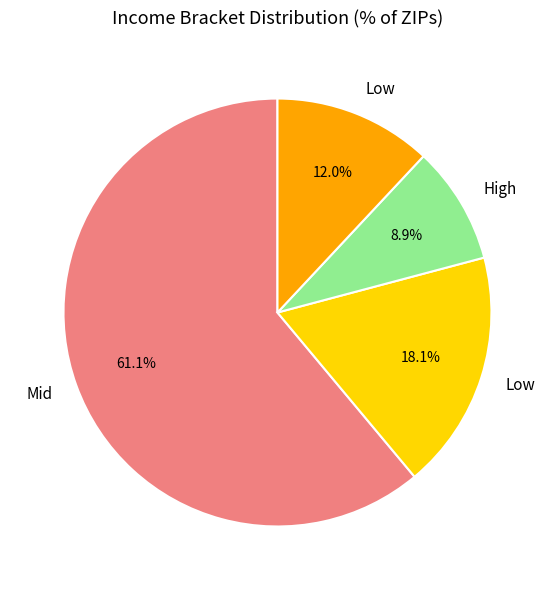

Is there a majority slice in this chart?

Yes